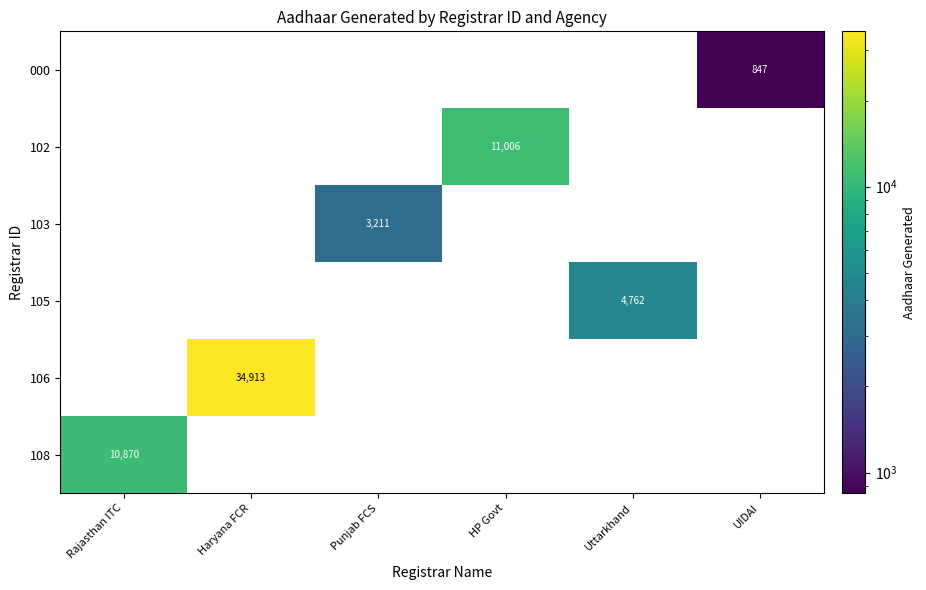

True or false: 108 has a value of 4186 at Rajasthan ITC.

False